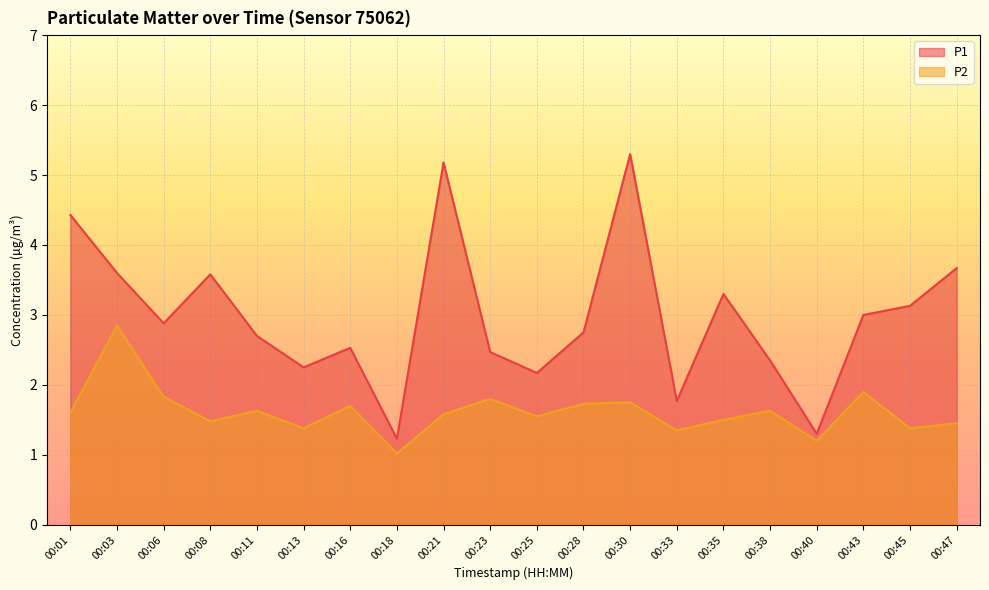

Which series has the widest spread of values?

P1